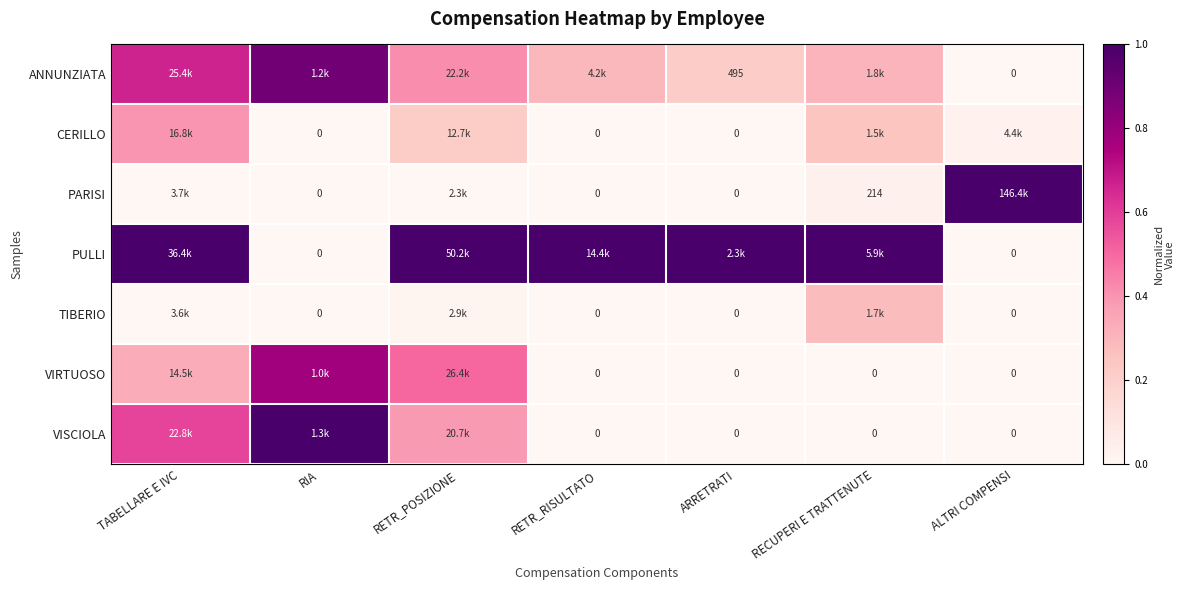

Is it true that PULLI equals 1.4 at TABELLARE E IVC?

False